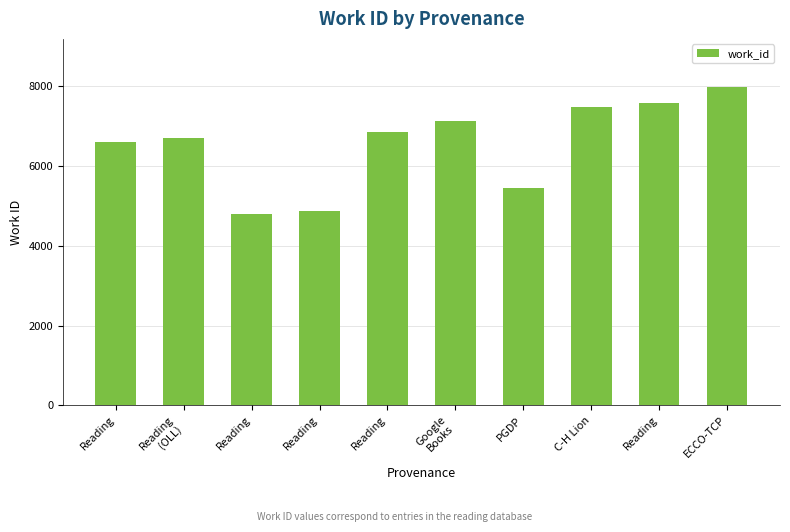

Are the bars horizontal?

No